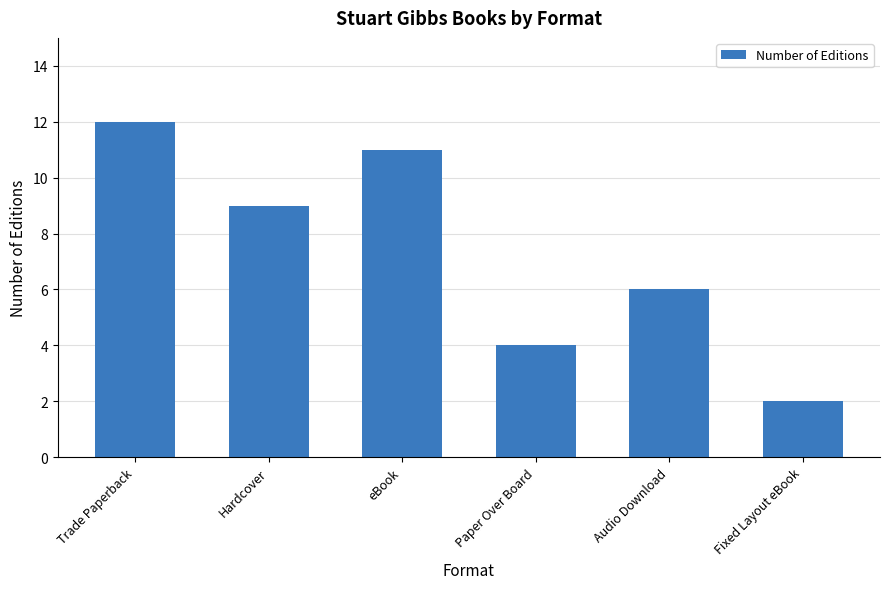

The value at eBook is 15. True or false?

False